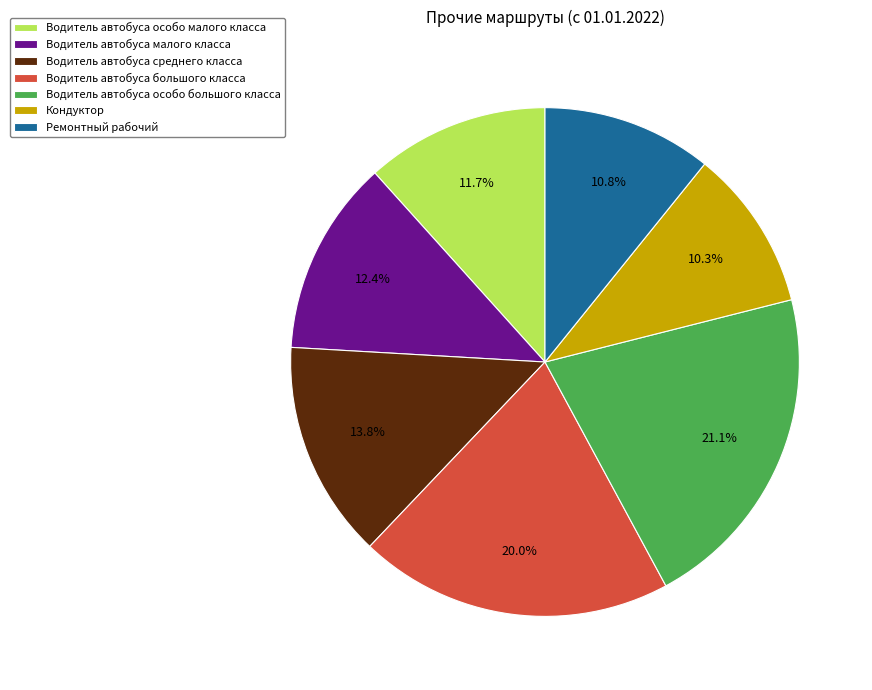

Is the sum of Водитель автобуса большого класса and Водитель автобуса малого класса greater than half?

No